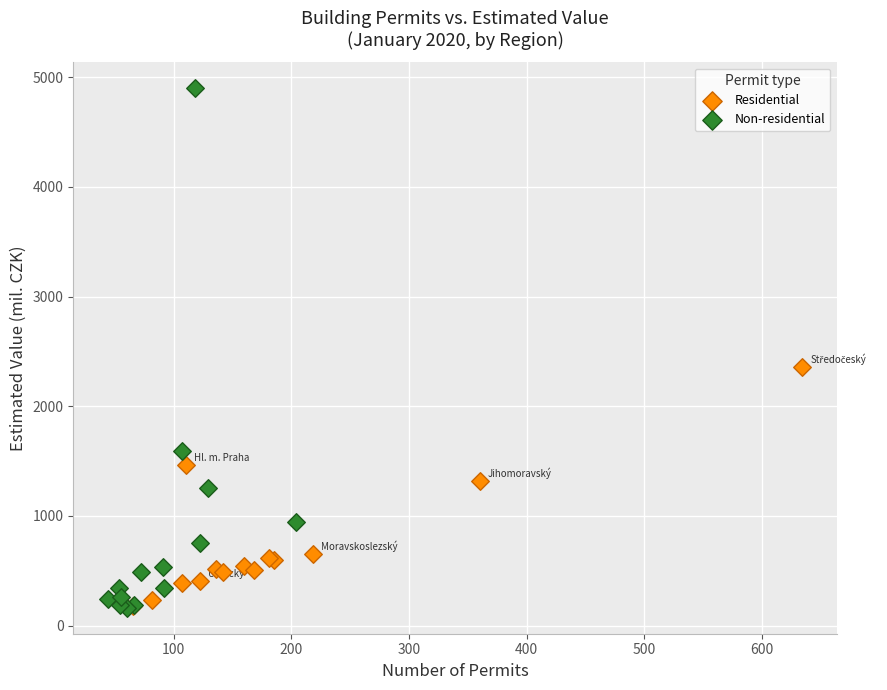

Which series contains the highest Y value?

Non-residential